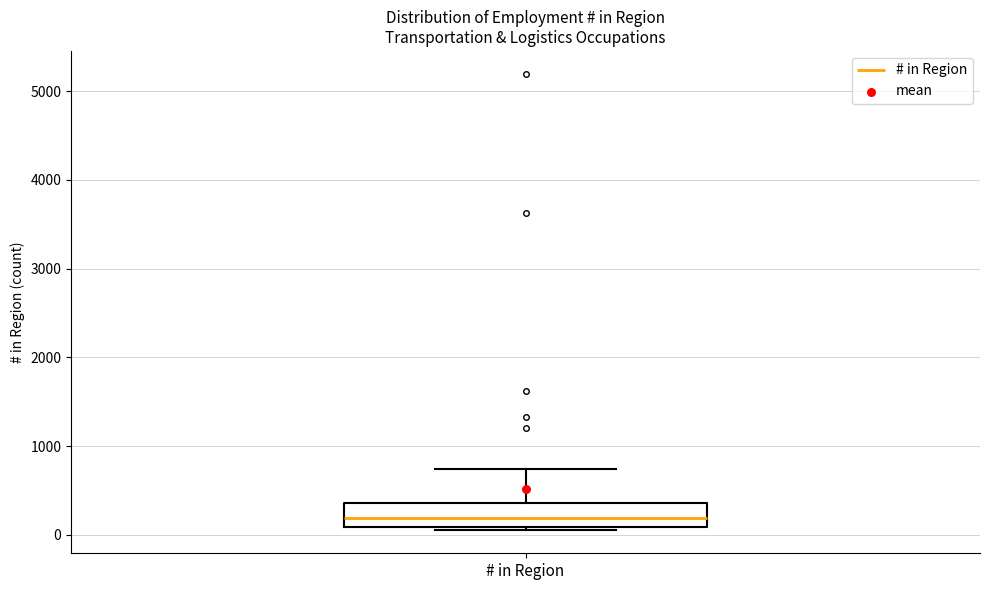

Read this box plot against the y-axis: the position of the median line, the range covered by the box, and the ends of both whiskers. The values are not printed on the chart, so give them approximately, as read against the axis.

median 200, box 100 to 400, whiskers 0 to 700